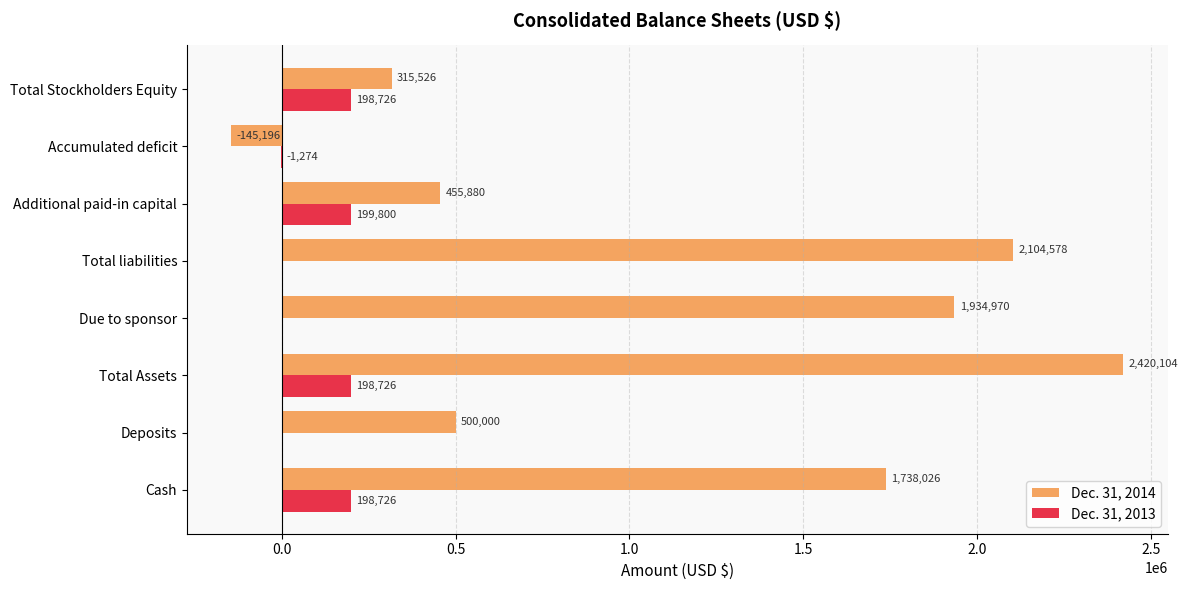

What is the total value across all series at Due to sponsor?

1934970